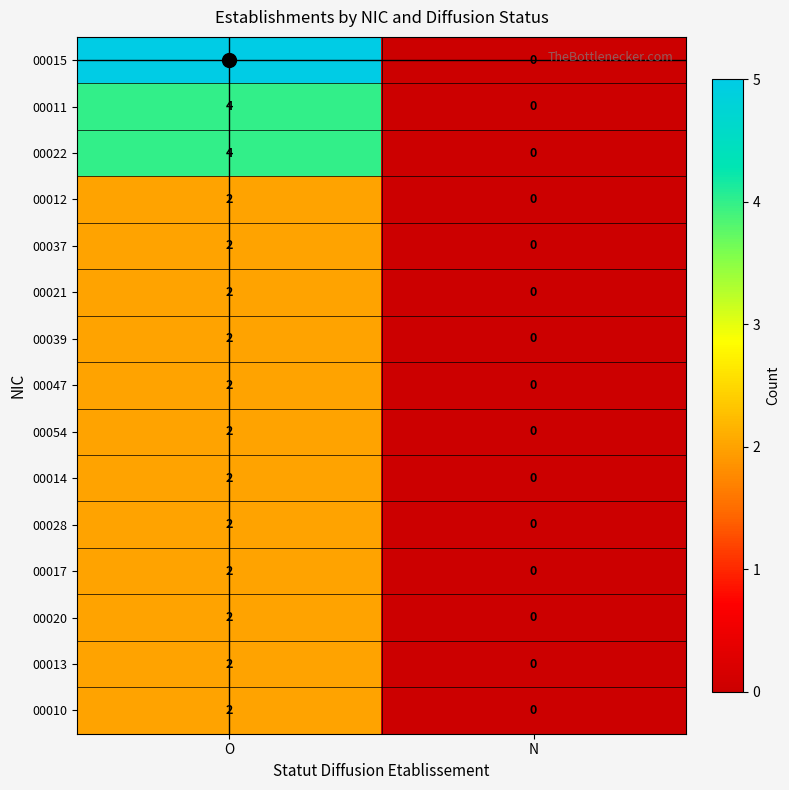

How many categories are shown in the chart?

2